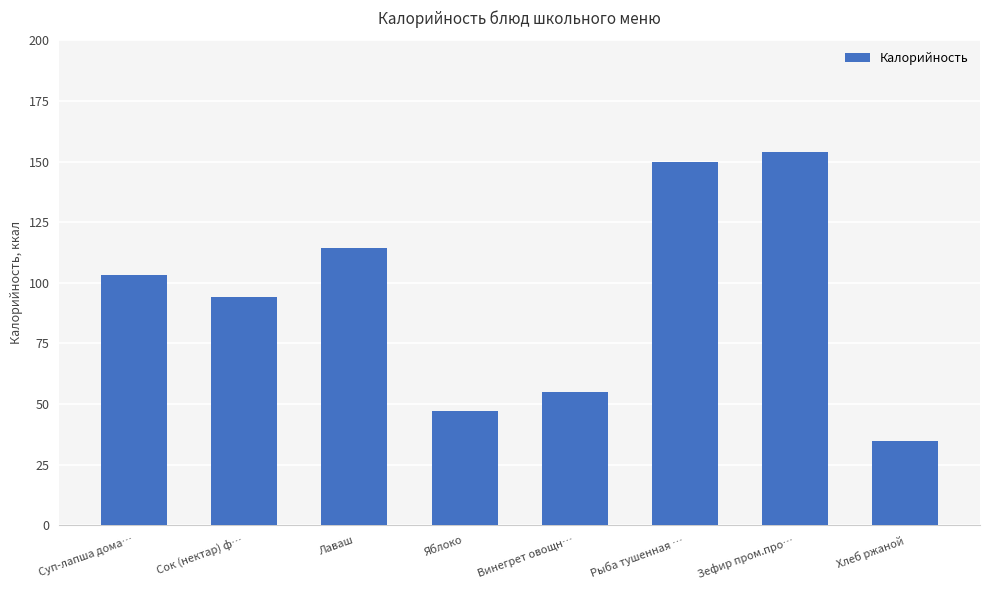

Between Винегрет овощн… and Хлеб ржаной, which is larger?

Винегрет овощн…